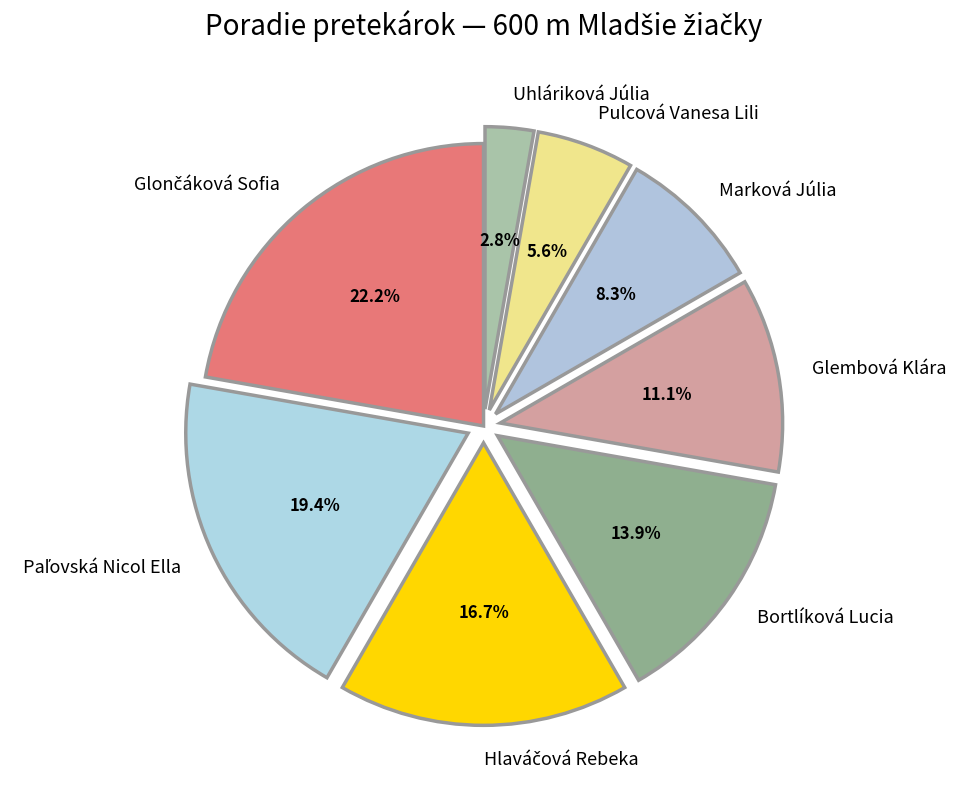

To the nearest percent, what portion does Glembová Klára represent?

11%